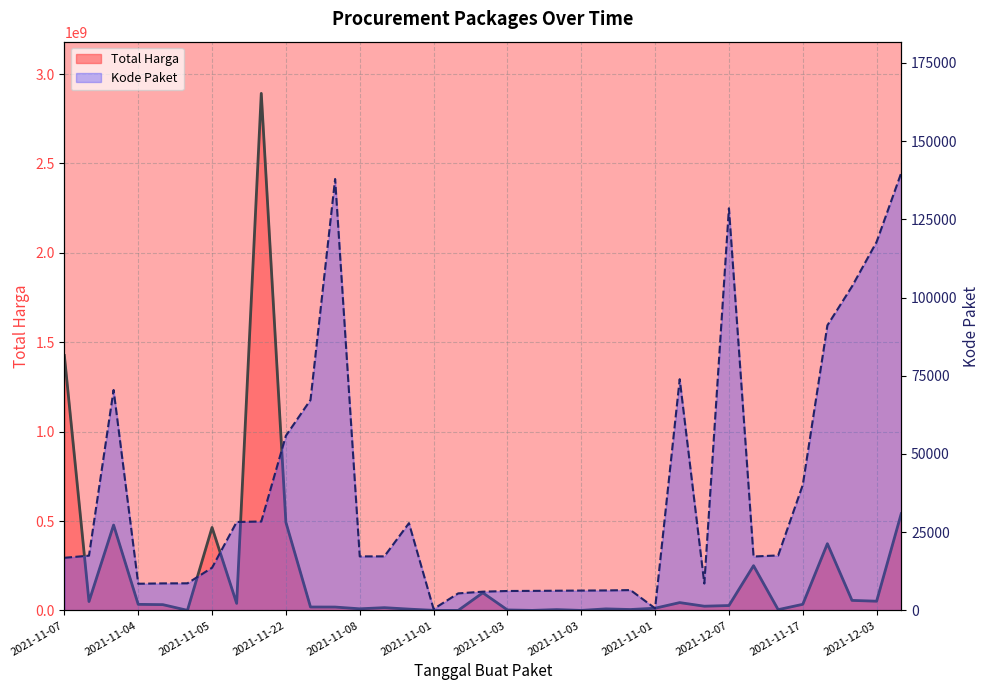

Which has a higher value, 2021-11-04 or 24?

2021-11-04